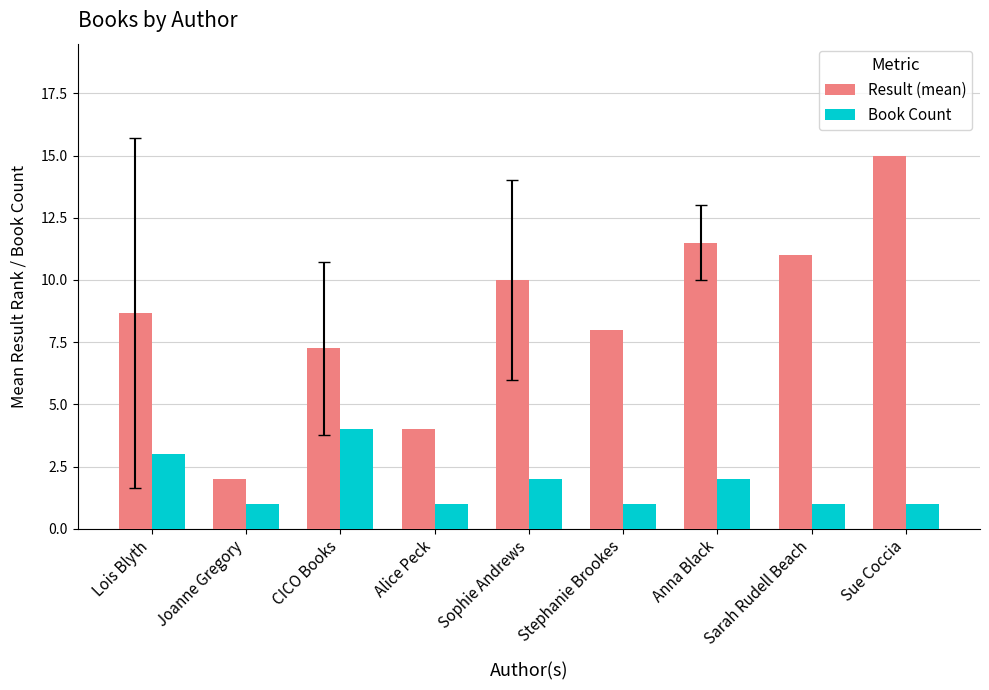

What is the sum of all Result (mean) values?

77.4